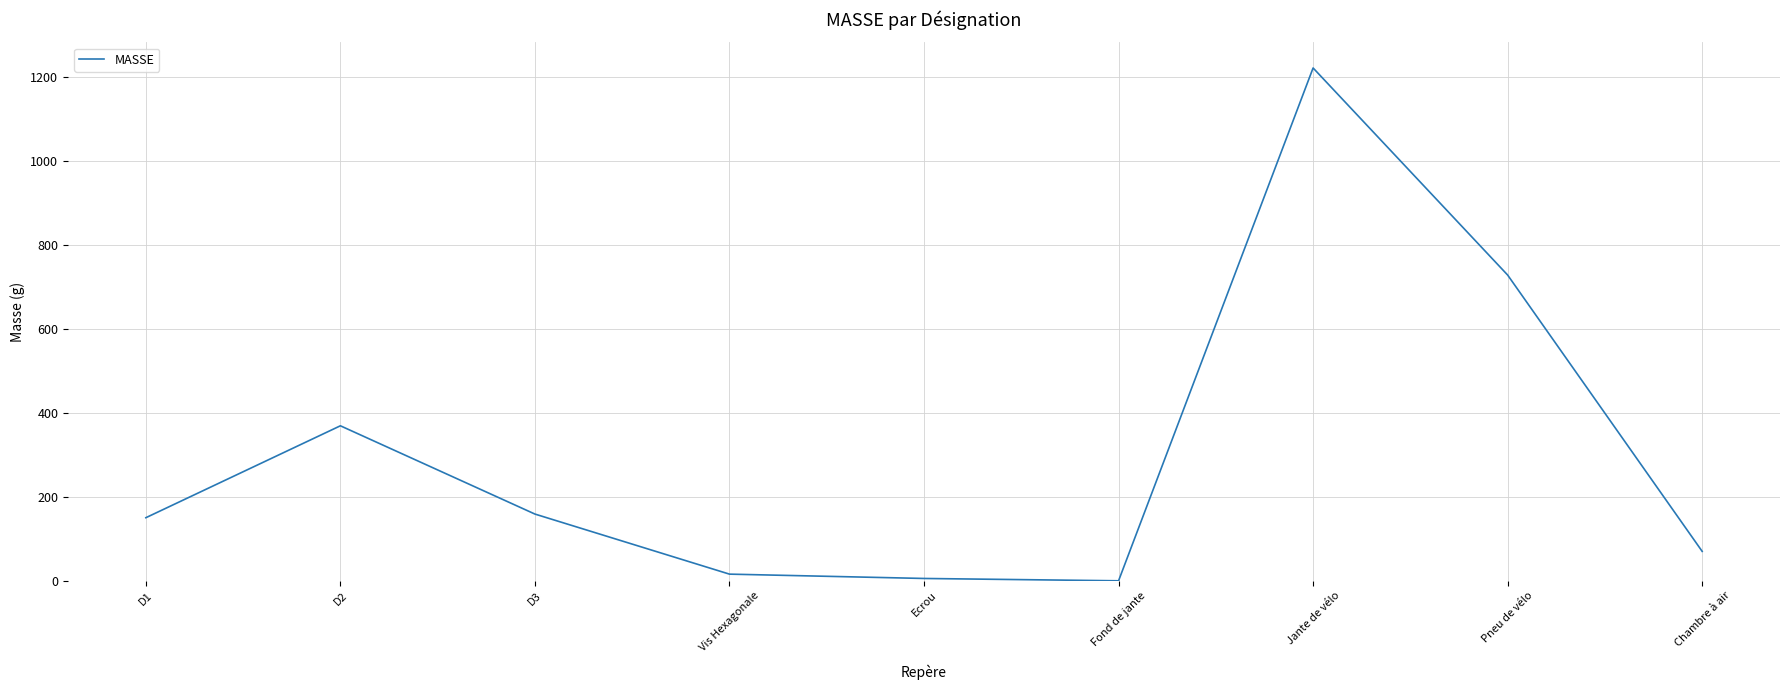

What is the difference between the maximum and minimum values?

1220.8